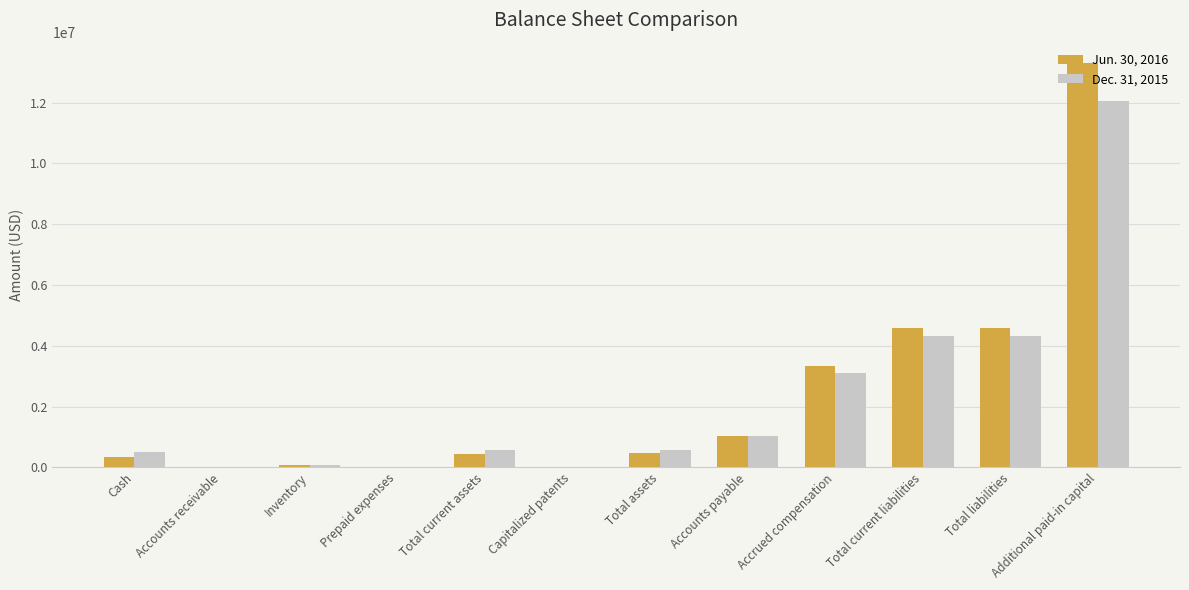

Which series changed the most between Accrued compensation and Total current liabilities?

Dec. 31, 2015